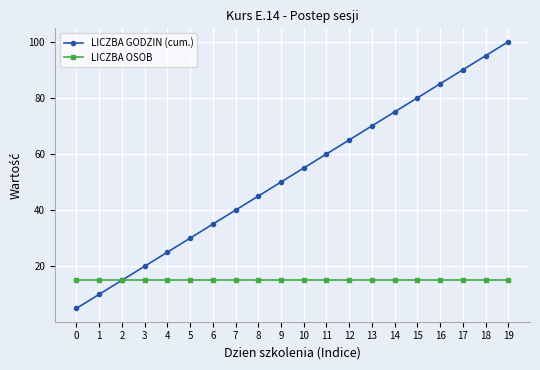

List the series in order of their peak value, highest first.

LICZBA GODZIN (cum.), LICZBA OSOB